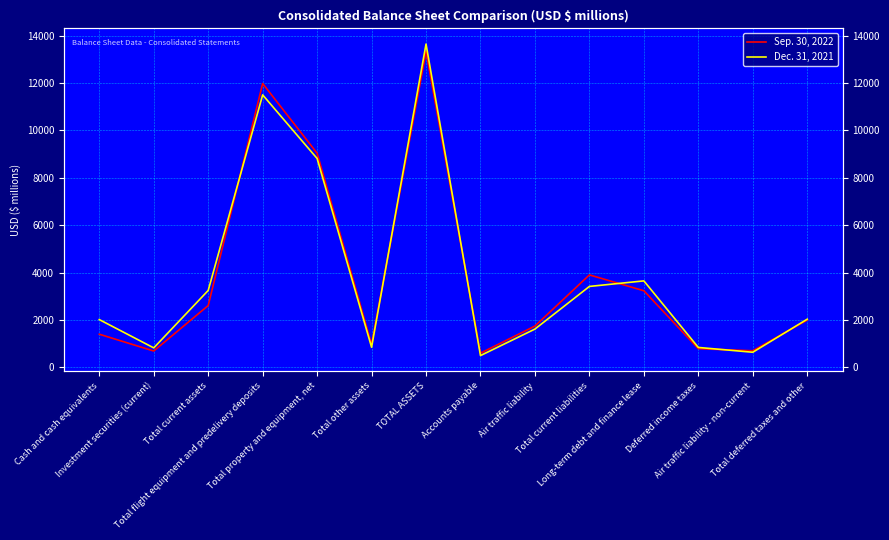

Is this an area chart (filled region under the line)?

No